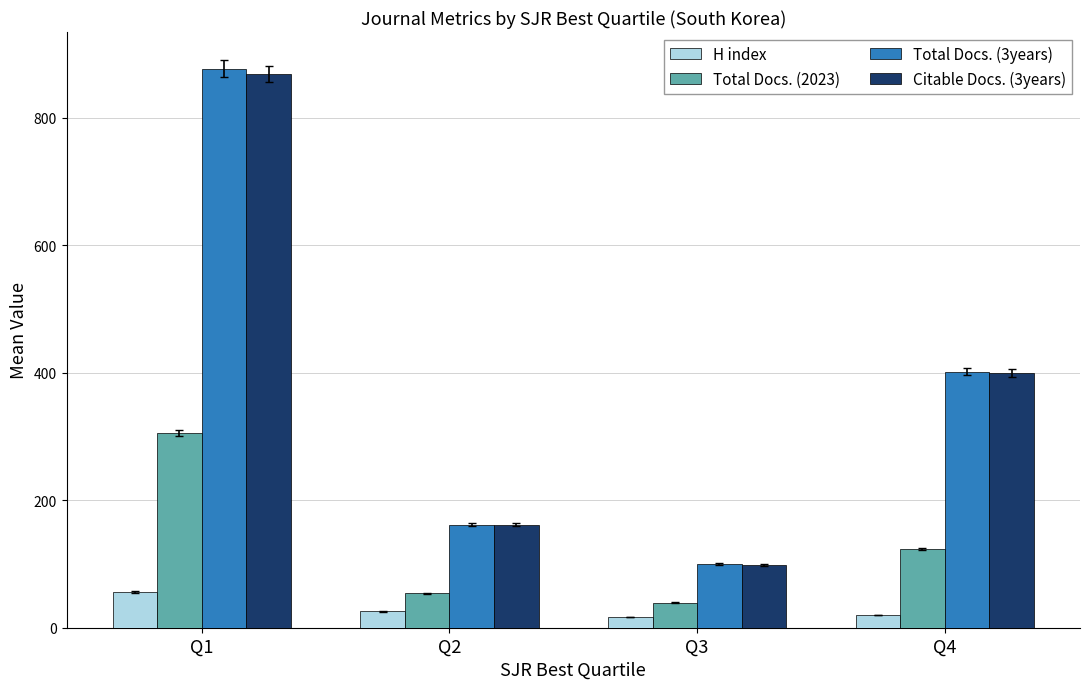

Which series has the largest range (max minus min)?

Total Docs. (3years)